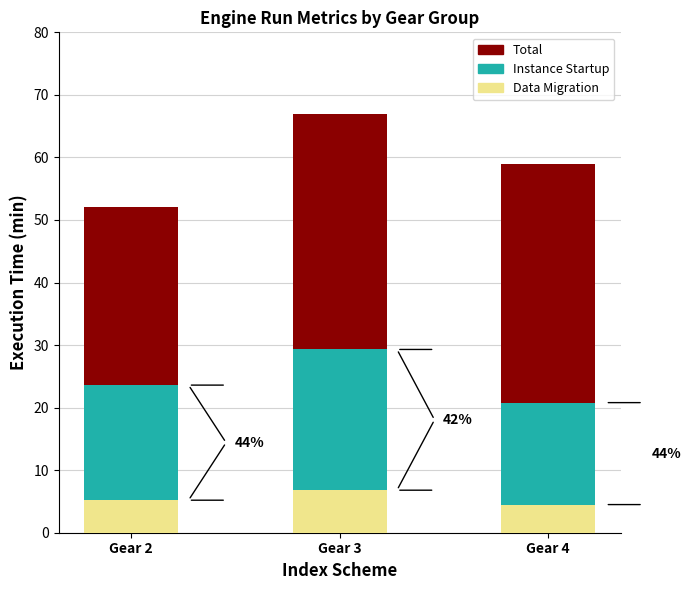

True or false: Data Migration has a value of 3.7 at Gear 3.

False